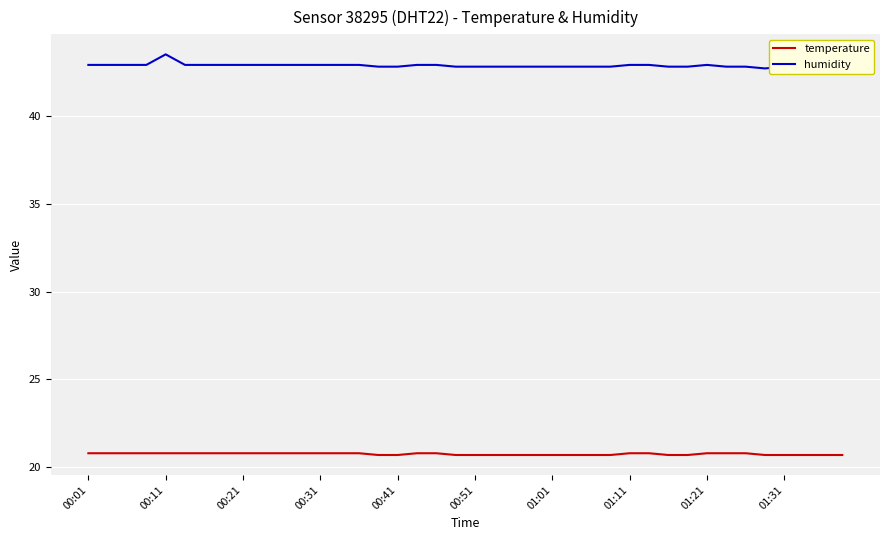

How many series are shown in this chart?

2